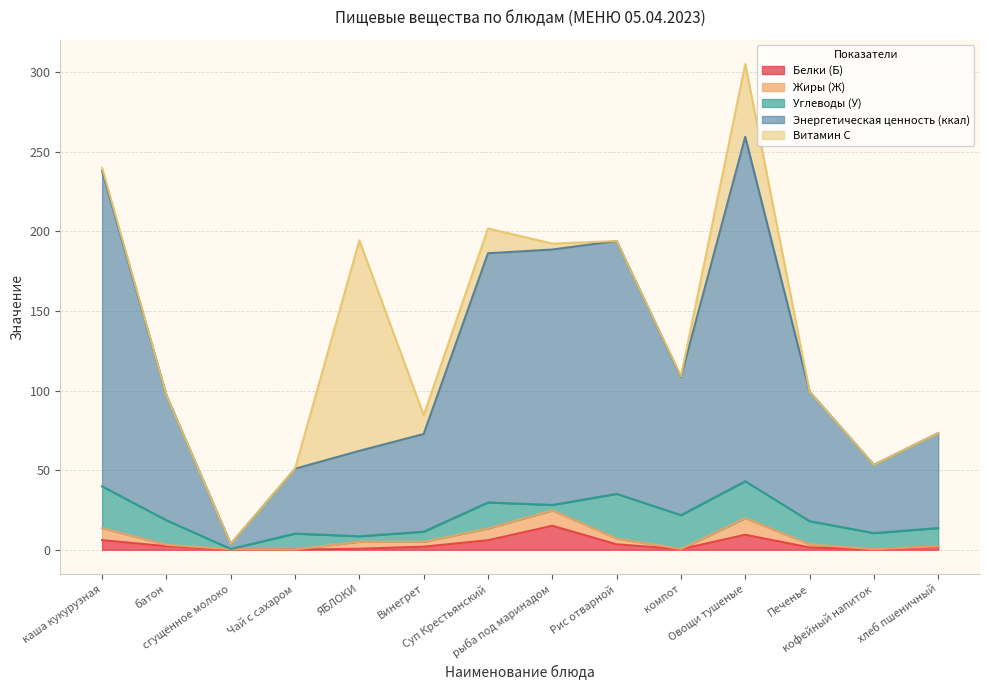

Reading left to right, what are all the values shown in this chart?

Белки (Б): каша кукурузная=6.1	батон=2.2	сгущённое молоко=0.1	Чай с сахаром=0.1	ЯБЛОКИ=0.6	Винегрет=1.9	Суп Крестьянский=6.0	рыба под маринадом=15.1	Рис отварной=3.4	компот=0.4	Овощи тушеные=9.4	Печенье=1.5	кофейный напиток=0.2	хлеб пшеничный=2.0
Жиры (Ж): каша кукурузная=7.5	батон=0.9	сгущённое молоко=0.2	Чай с сахаром=0.0	ЯБЛОКИ=4.4	Винегрет=3.0	Суп Крестьянский=7.4	рыба под маринадом=9.6	Рис отварной=3.6	компот=0.1	Овощи тушеные=10.4	Печенье=1.9	кофейный напиток=0.2	хлеб пшеничный=0.3
Углеводы (У): каша кукурузная=26.3	батон=15.4	сгущённое молоко=0.2	Чай с сахаром=10.0	ЯБЛОКИ=3.4	Винегрет=6.4	Суп Крестьянский=16.4	рыба под маринадом=3.4	Рис отварной=28.1	компот=21.3	Овощи тушеные=23.2	Печенье=14.6	кофейный напиток=10.2	хлеб пшеничный=11.4
Энергетическая ценность (ккал): каша кукурузная=198.2	батон=78.6	сгущённое молоко=3.1	Чай с сахаром=40.7	ЯБЛОКИ=53.7	Винегрет=61.4	Суп Крестьянский=156.6	рыба под маринадом=160.5	Рис отварной=158.9	компот=86.8	Овощи тушеные=216.4	Печенье=81.4	кофейный напиток=42.9	хлеб пшеничный=59.7
Витамин С: каша кукурузная=2.0	батон=0.0	сгущённое молоко=0.0	Чай с сахаром=0.1	ЯБЛОКИ=132.3	Винегрет=11.8	Суп Крестьянский=15.6	рыба под маринадом=3.7	Рис отварной=0.0	компот=0.4	Овощи тушеные=45.8	Печенье=0.0	кофейный напиток=0.0	хлеб пшеничный=0.0